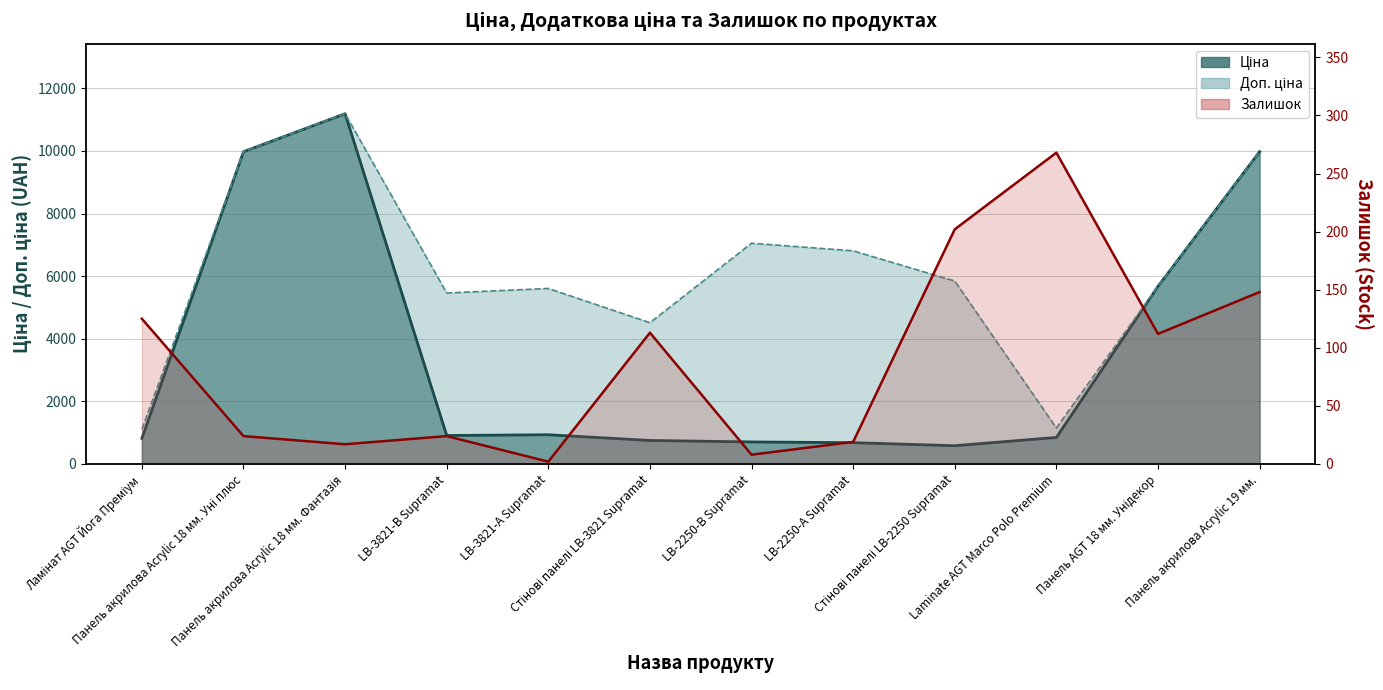

Which series has the largest range (max minus min)?

Ціна (line)